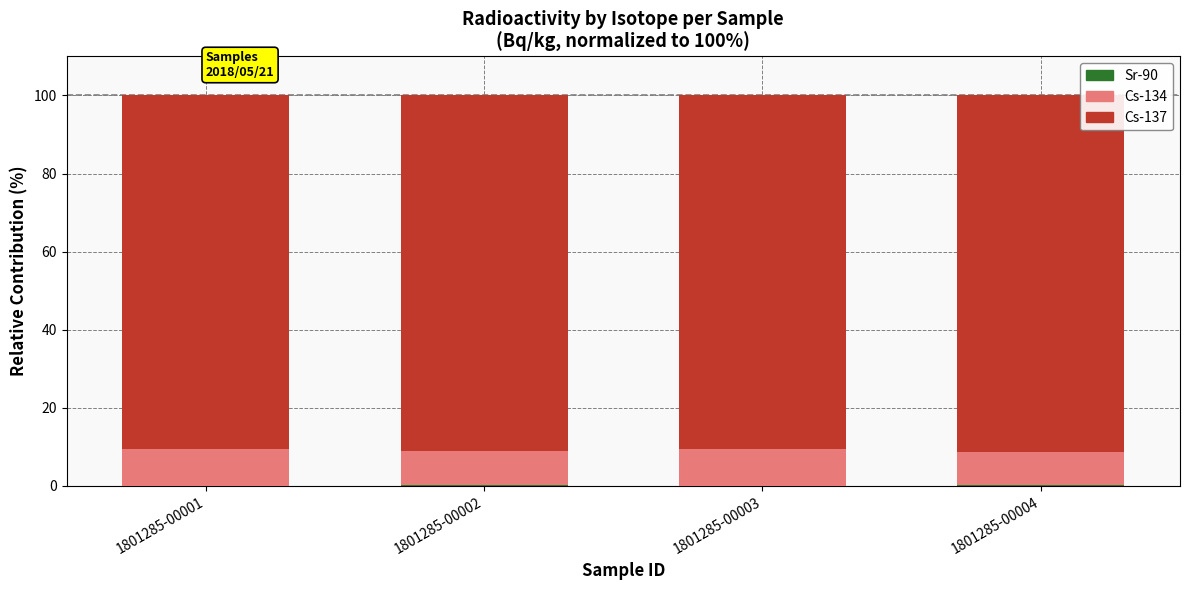

How many series are shown in this chart?

3